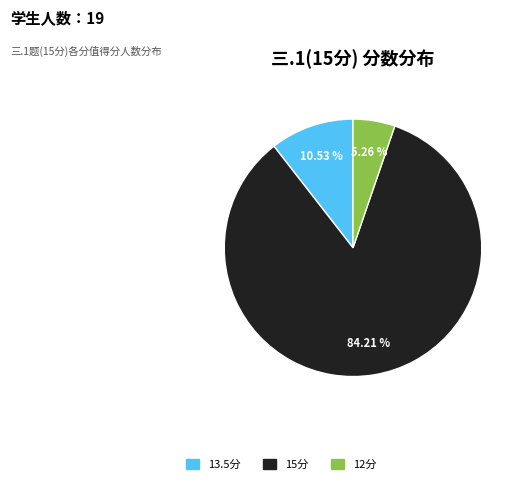

Is there a majority slice in this chart?

Yes